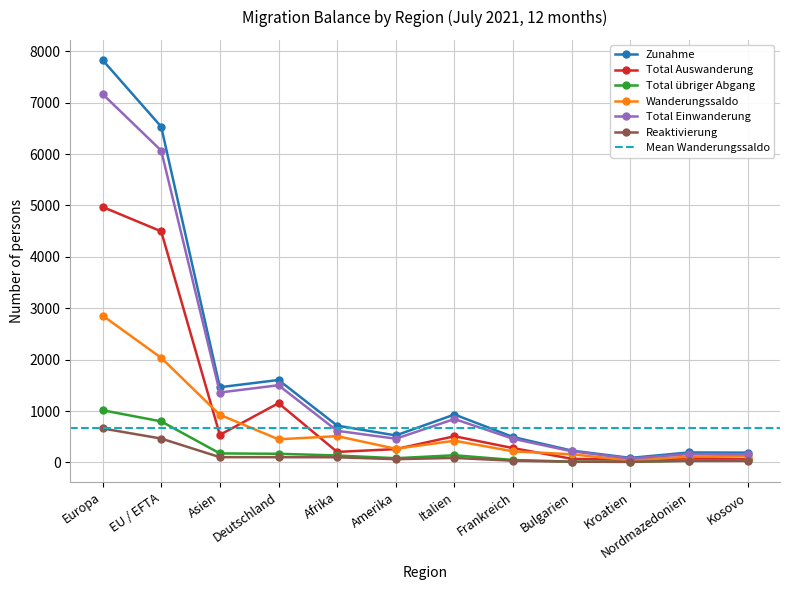

True or false: Wanderungssaldo has a value of 451 at Deutschland.

True